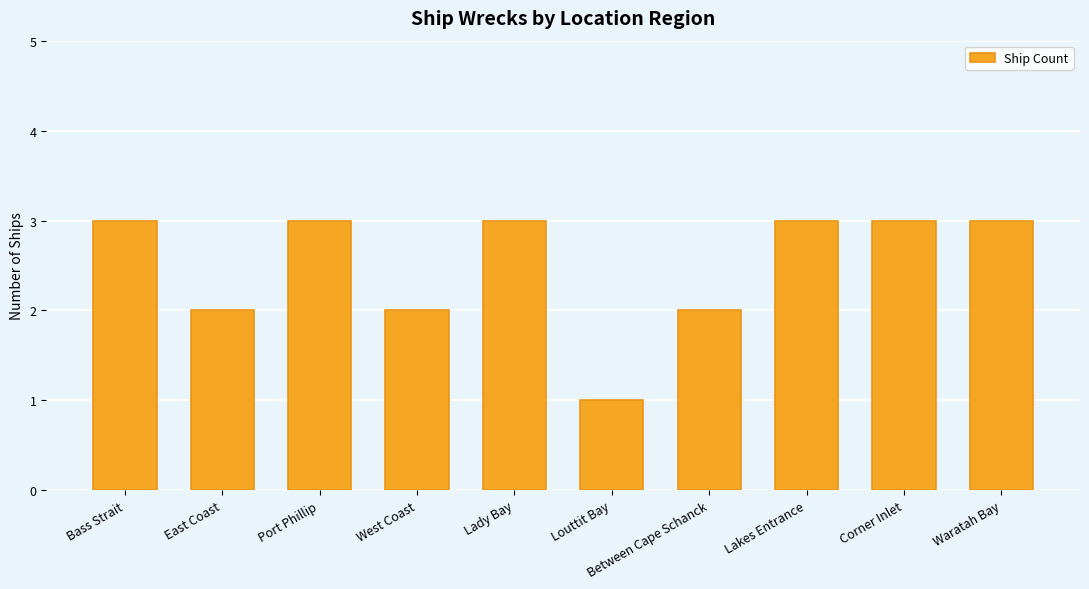

What is the sum of the values at Louttit Bay and Waratah Bay?

4